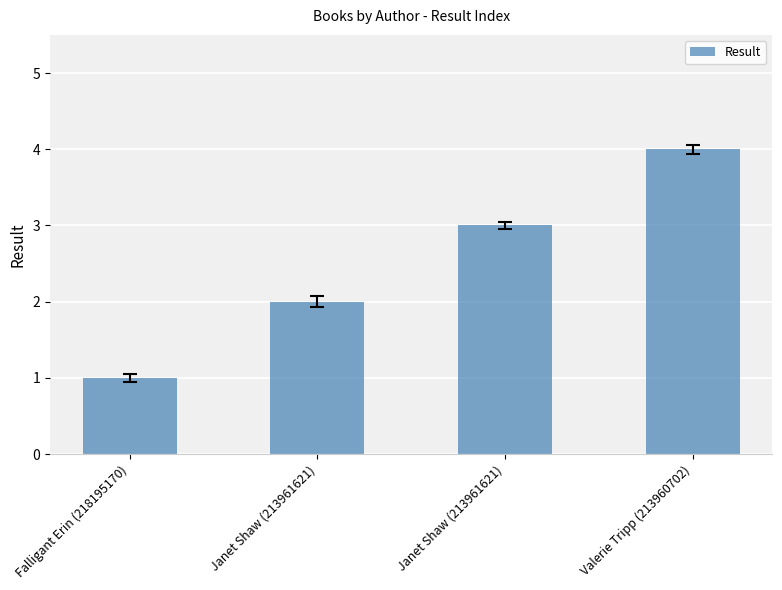

Where is the data nearest to the value 2?

Janet Shaw (213961621)